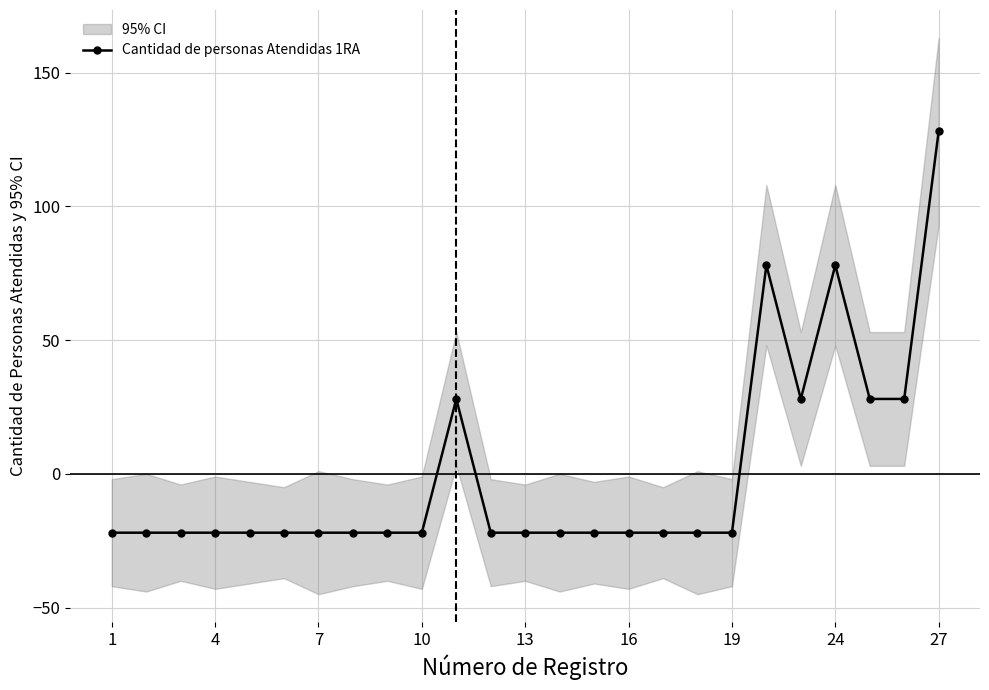

How many values are below zero?

18